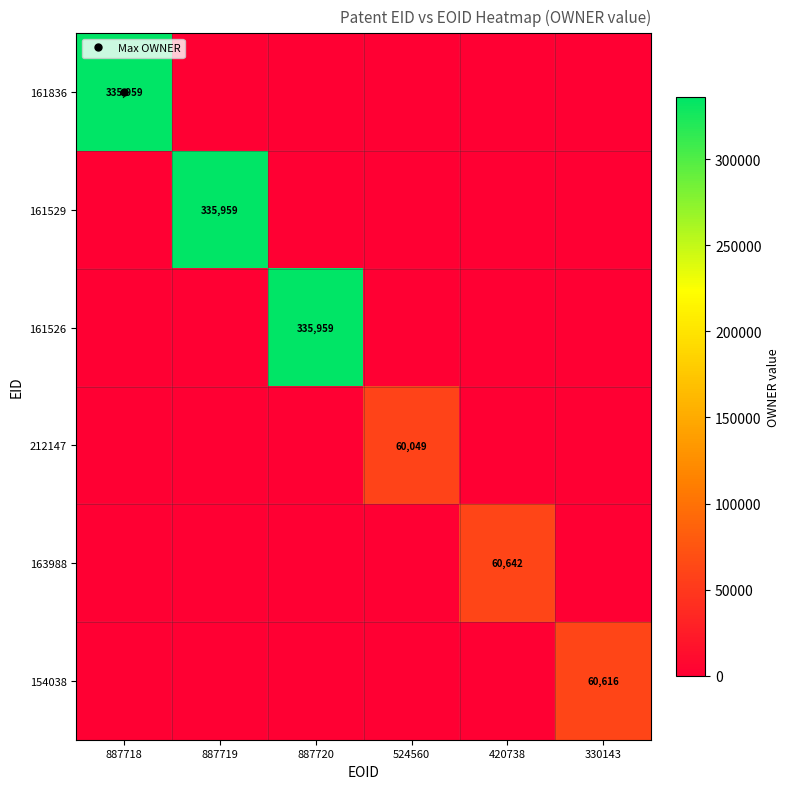

True or false: 163988 has a value of 36853 at 887718.

False